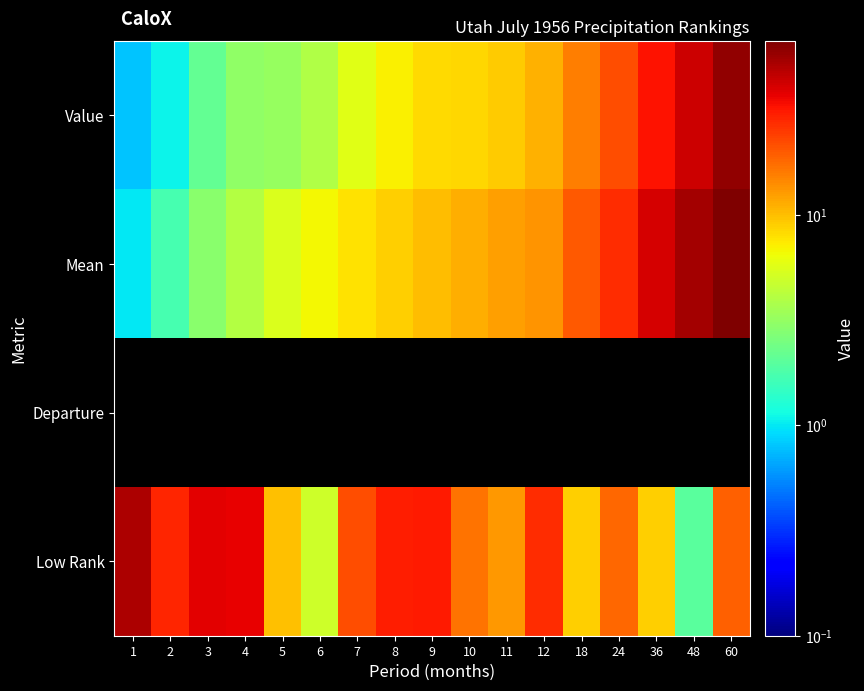

What is the total value across all series at 10?

33.9